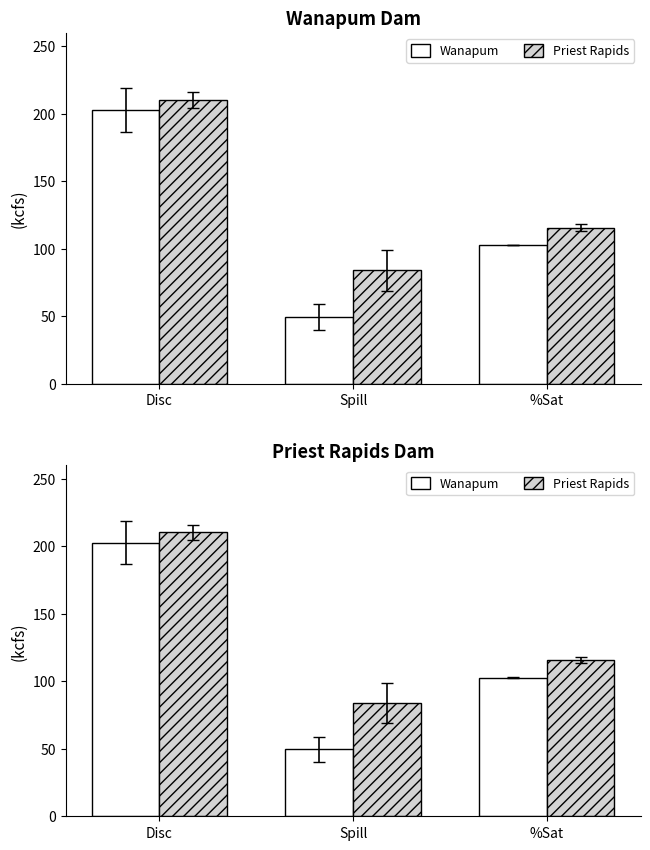

How many bars are there in each group?

2